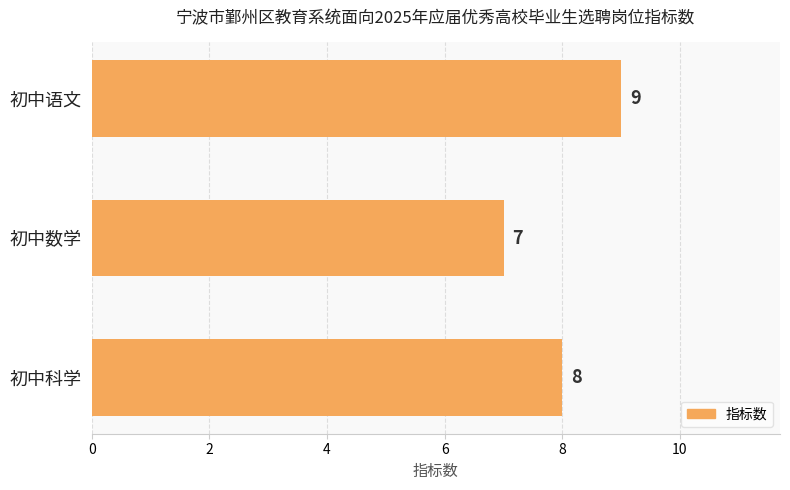

What is the smallest value displayed?

7